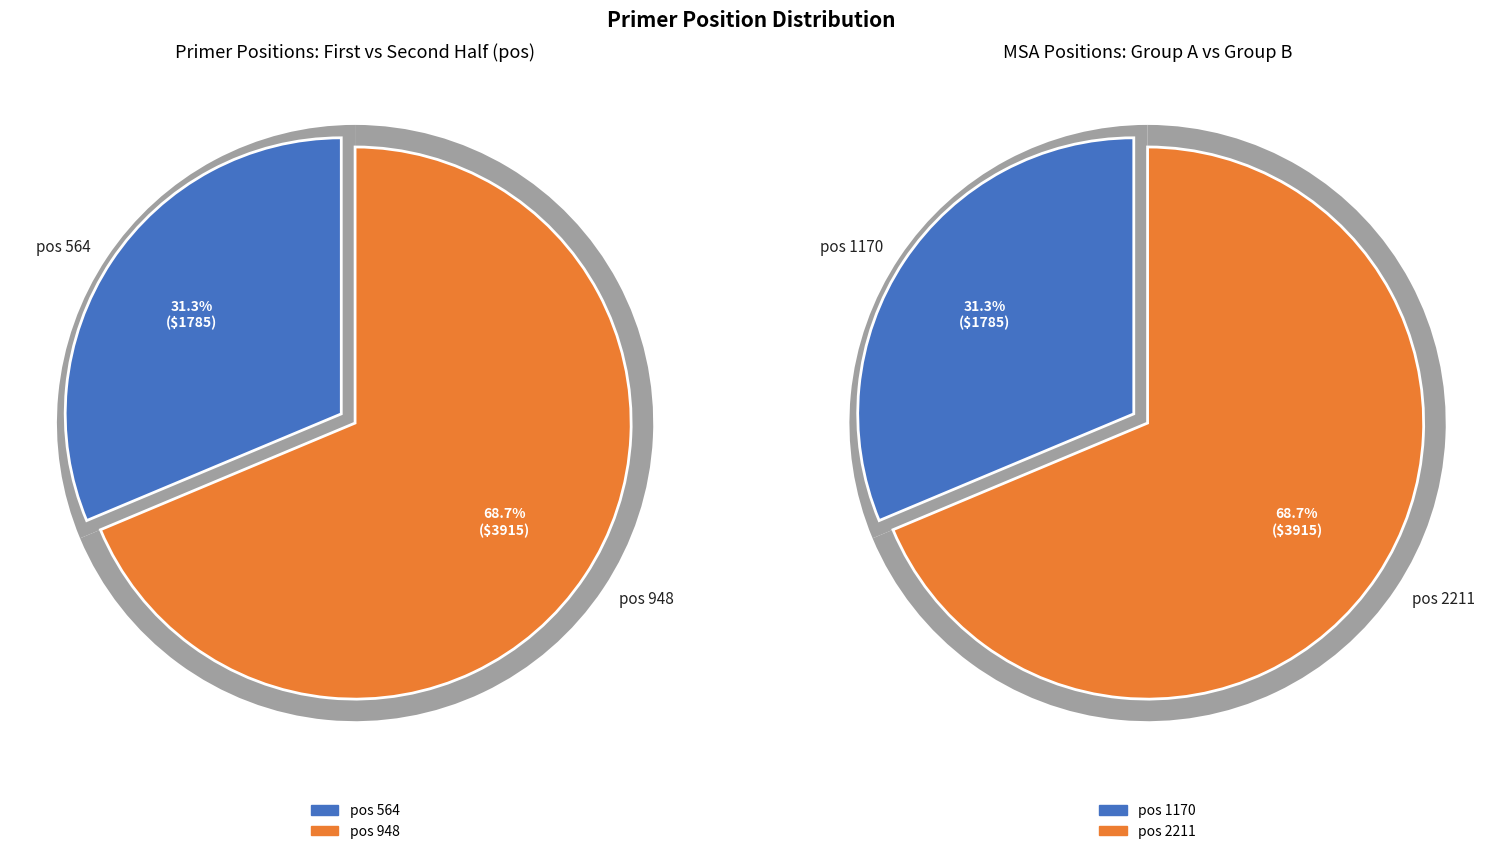

Is there any slice that represents more than half of the pie?

Yes